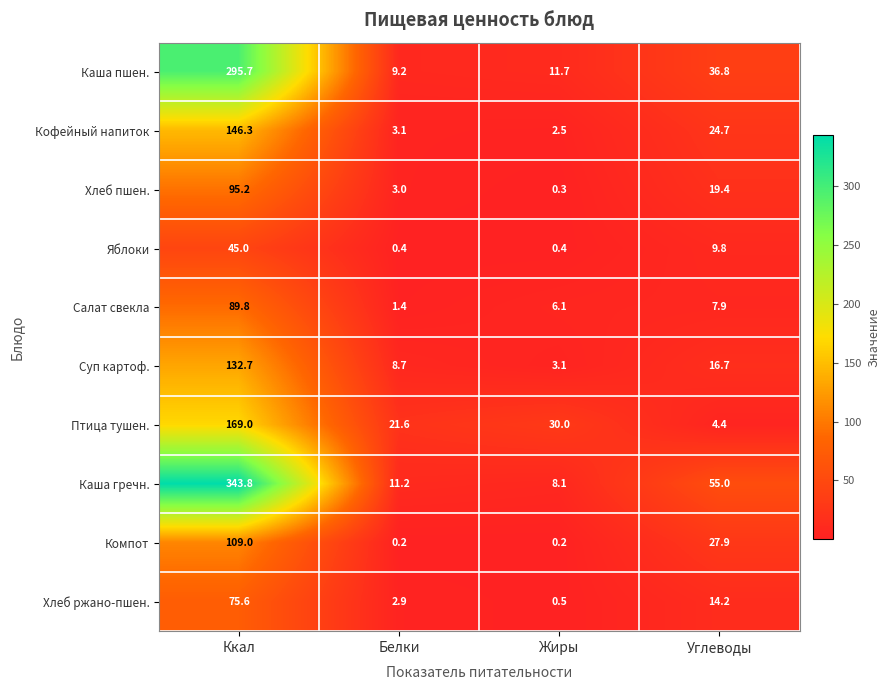

Is the value of Птица тушен. at Жиры greater than the value of Компот at Углеводы?

Yes